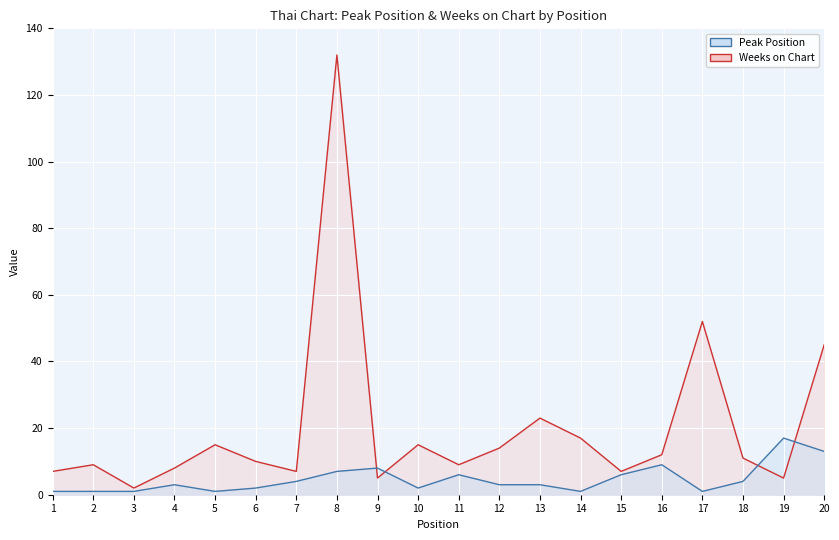

At which category is the sum across all series the highest?

8